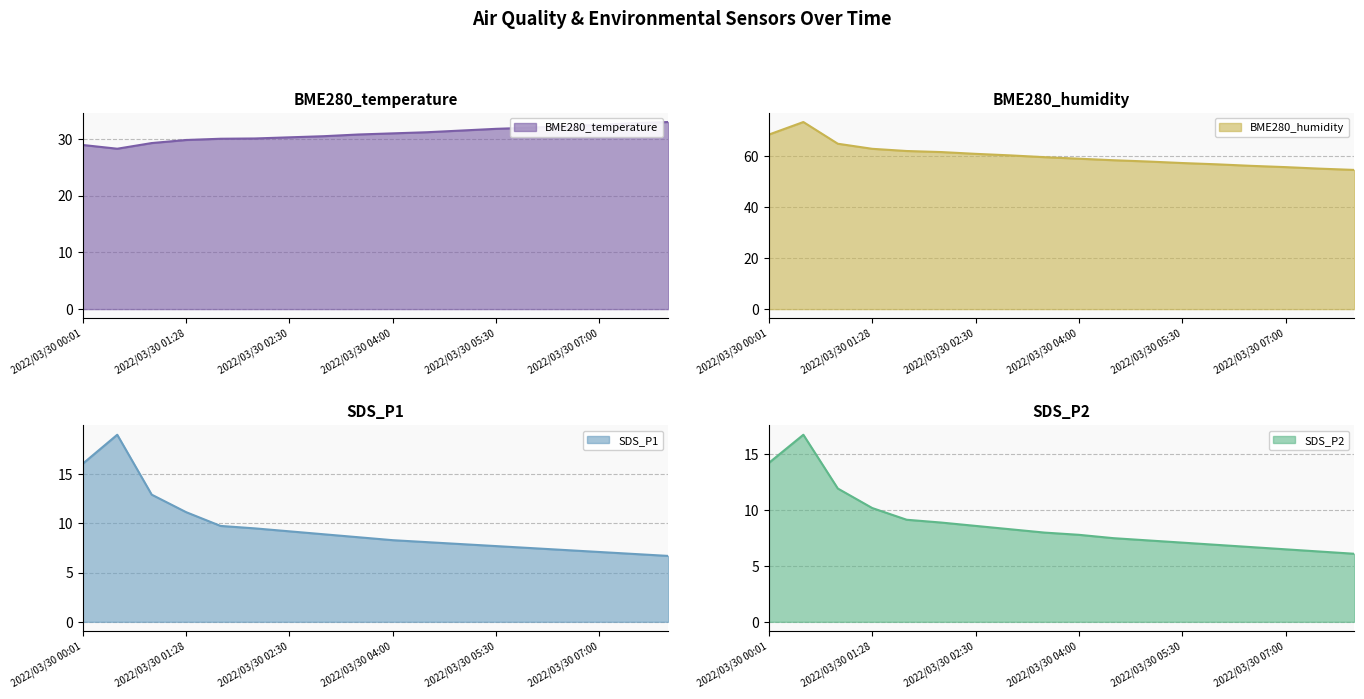

What is the greatest value displayed?

73.3